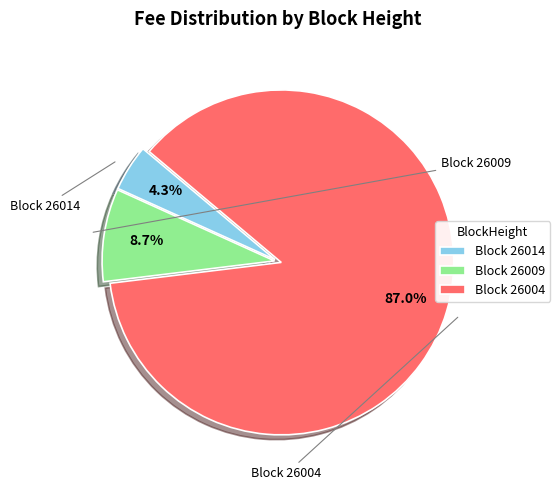

Rank the categories by value from lowest to highest.

Block 26014, Block 26009, Block 26004